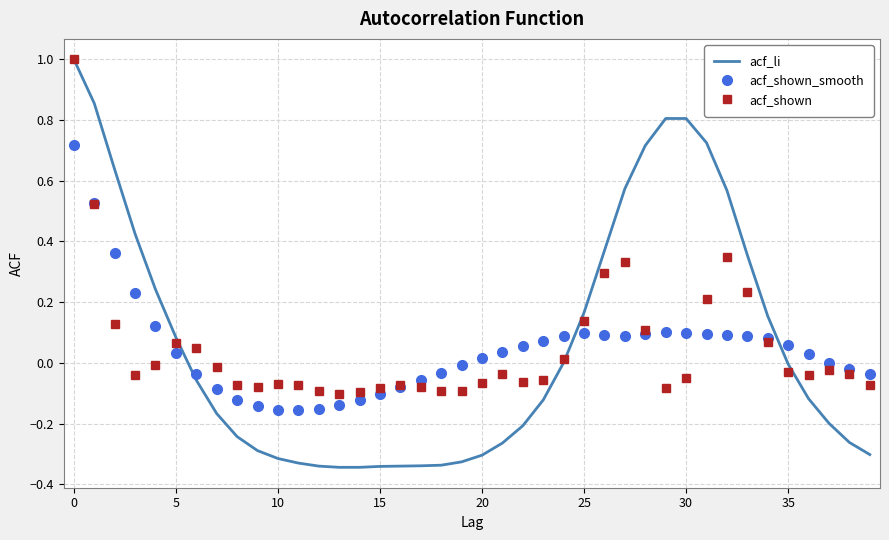

Which series has the largest range (max minus min)?

acf_li